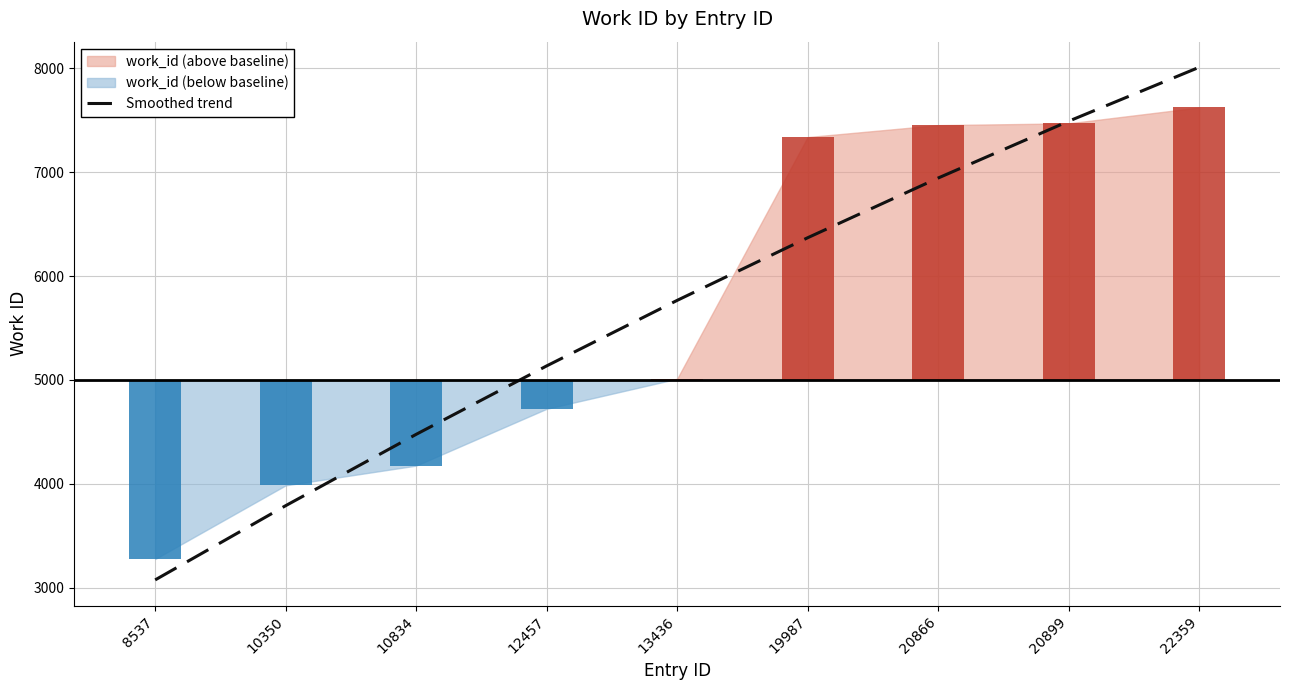

Rank the categories by Smoothed trend value from highest to lowest.

22359, 20899, 20866, 19987, 13436, 12457, 10834, 10350, 8537